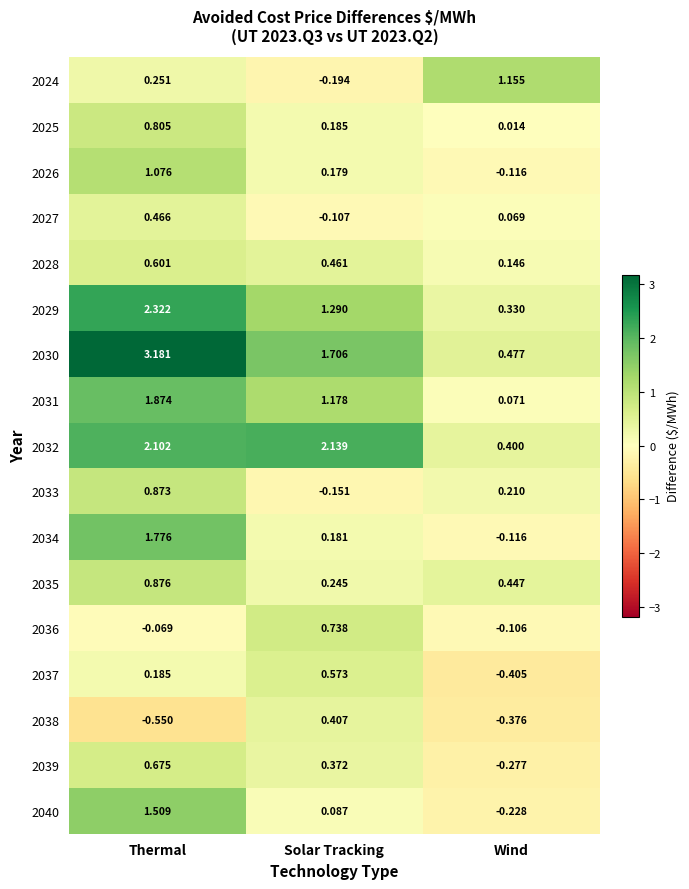

Which label corresponds to the largest value in the chart?

Thermal